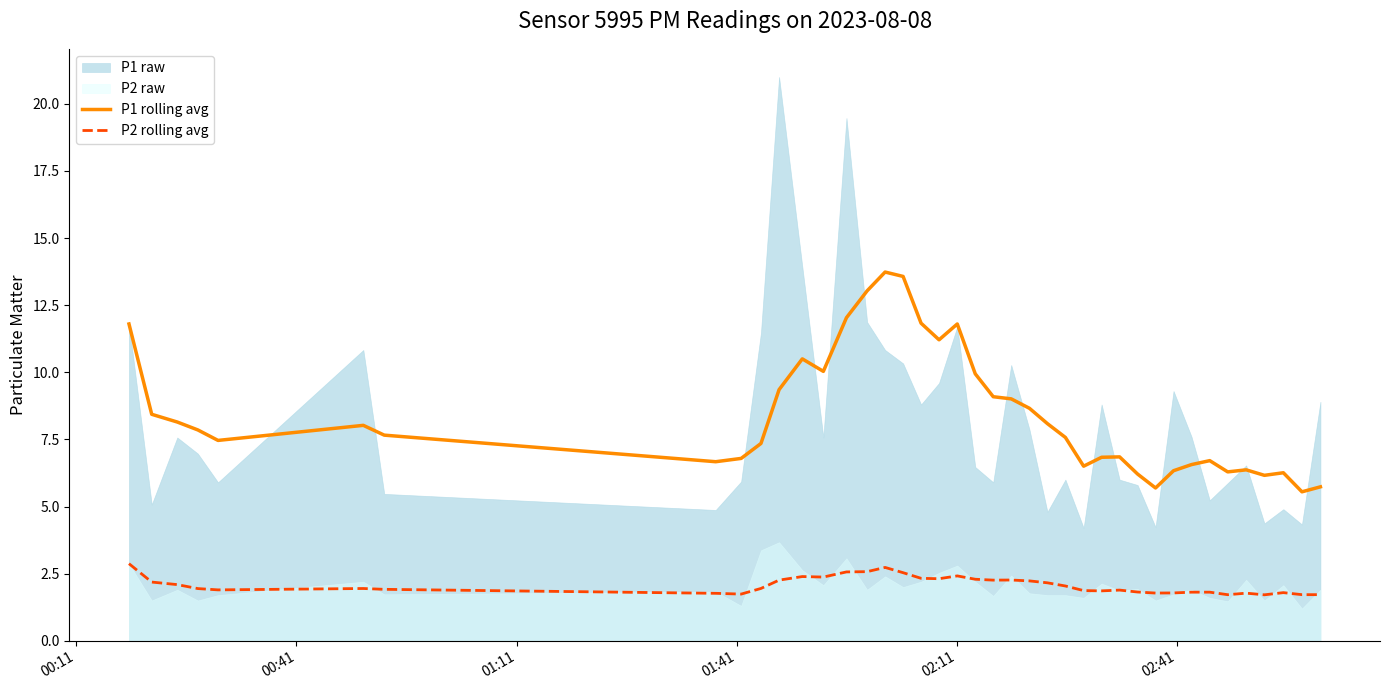

How many lines are shown in the chart?

2